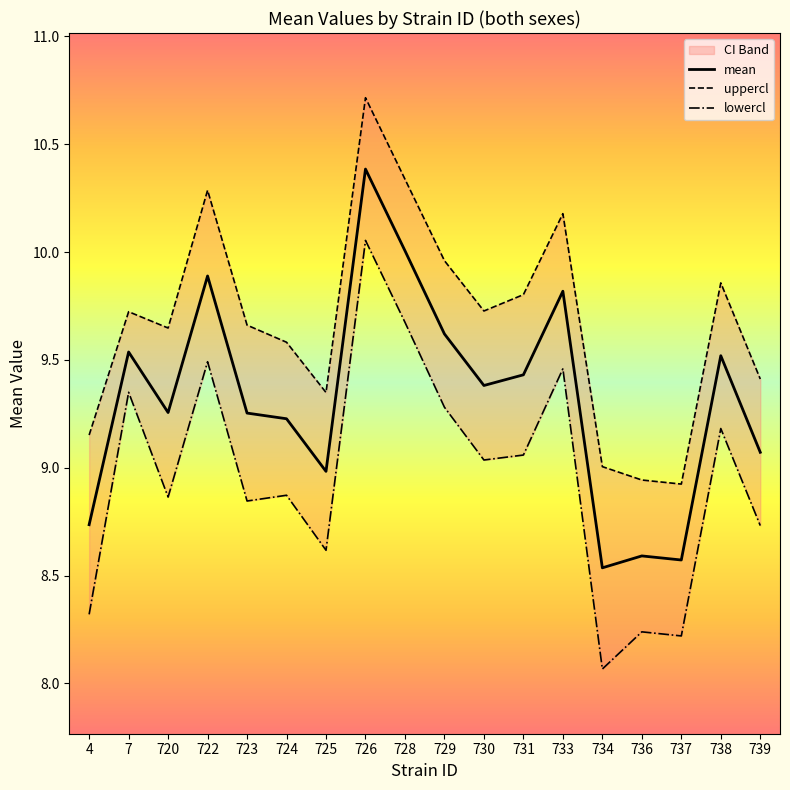

What is the average value of the lowercl series?

9.0